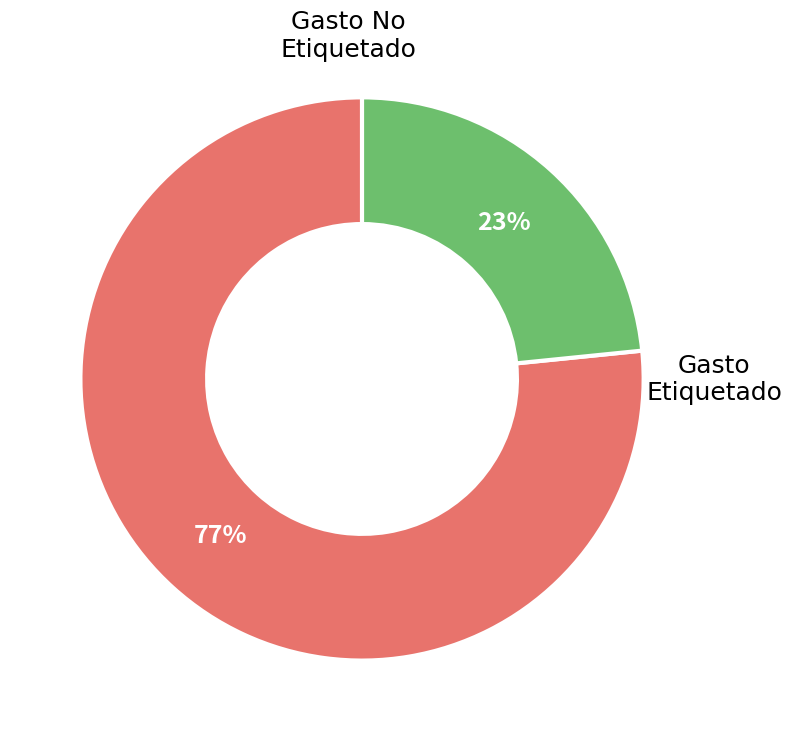

Is there a majority slice in this chart?

Yes